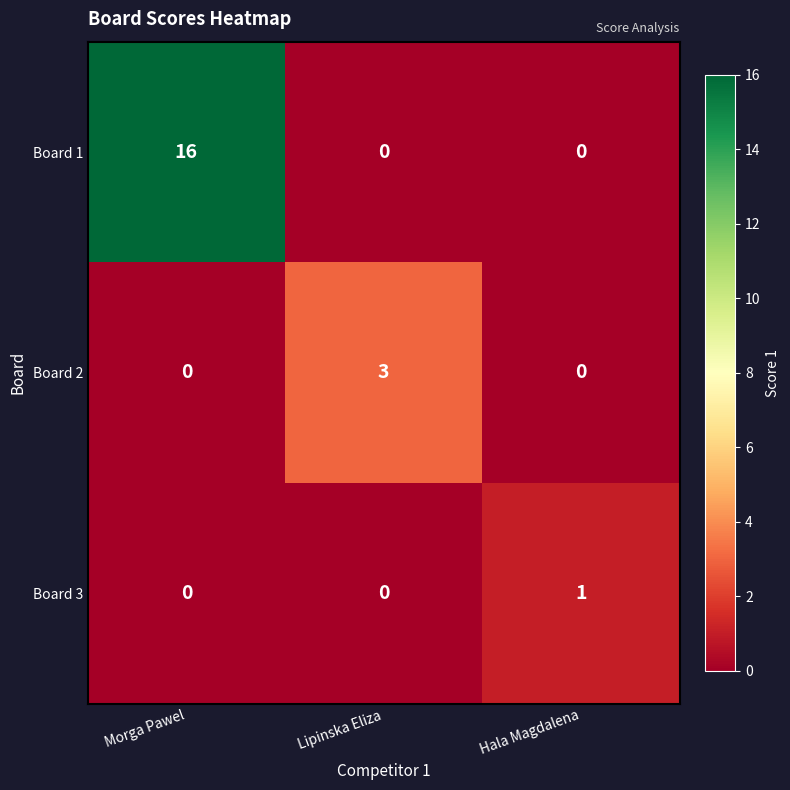

Reading right to left, extract all data points from this chart.

Board 1: Hala Magdalena=0	Lipinska Eliza=0	Morga Pawel=16
Board 2: Hala Magdalena=0	Lipinska Eliza=3	Morga Pawel=0
Board 3: Hala Magdalena=1	Lipinska Eliza=0	Morga Pawel=0